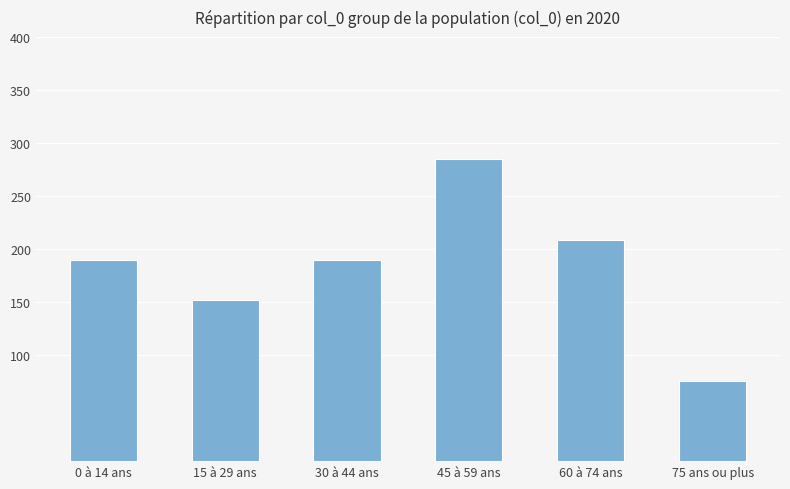

What is the greatest value displayed?

285